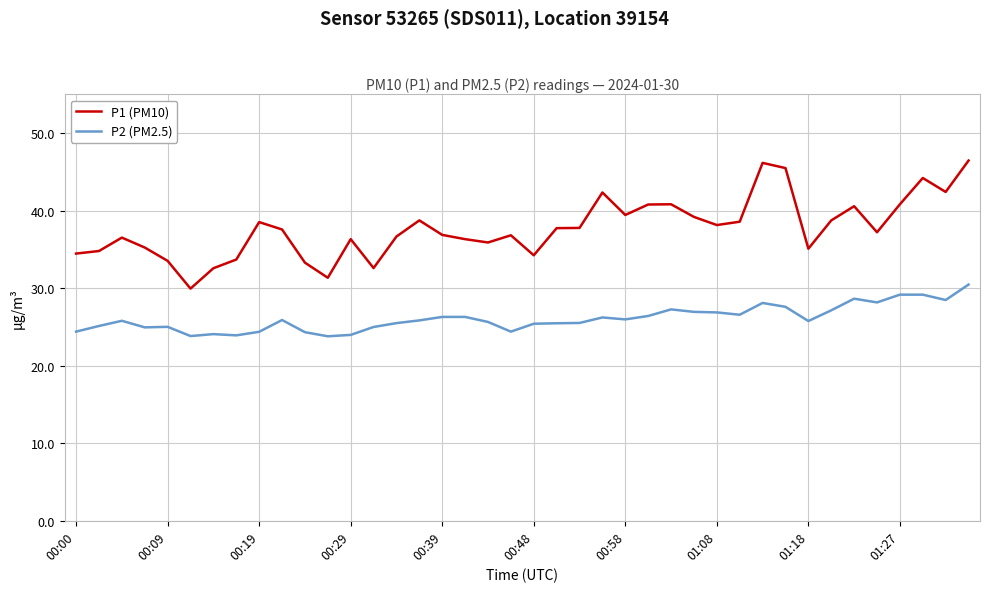

Rank the series by their maximum value, from lowest to highest.

P2 (PM2.5), P1 (PM10)